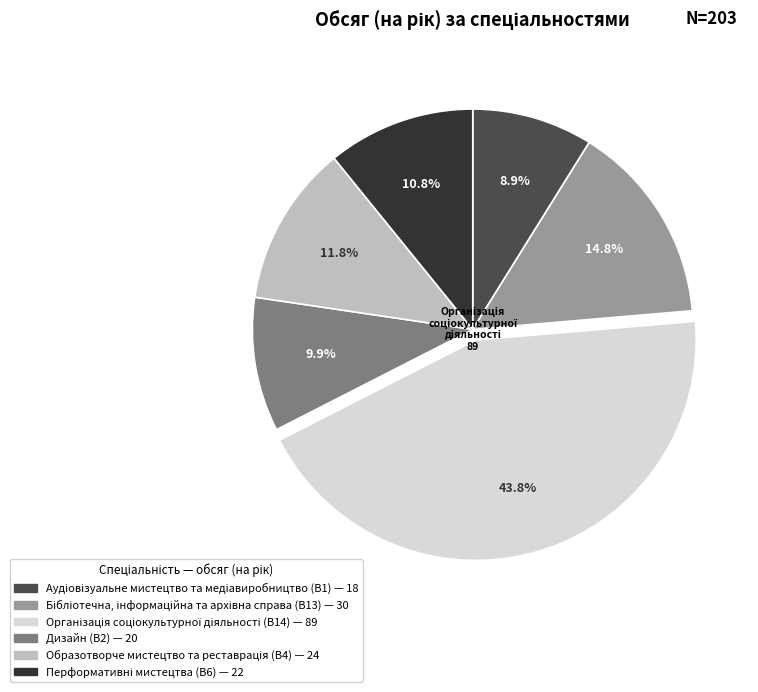

To the nearest percent, what is the average slice percentage?

17%